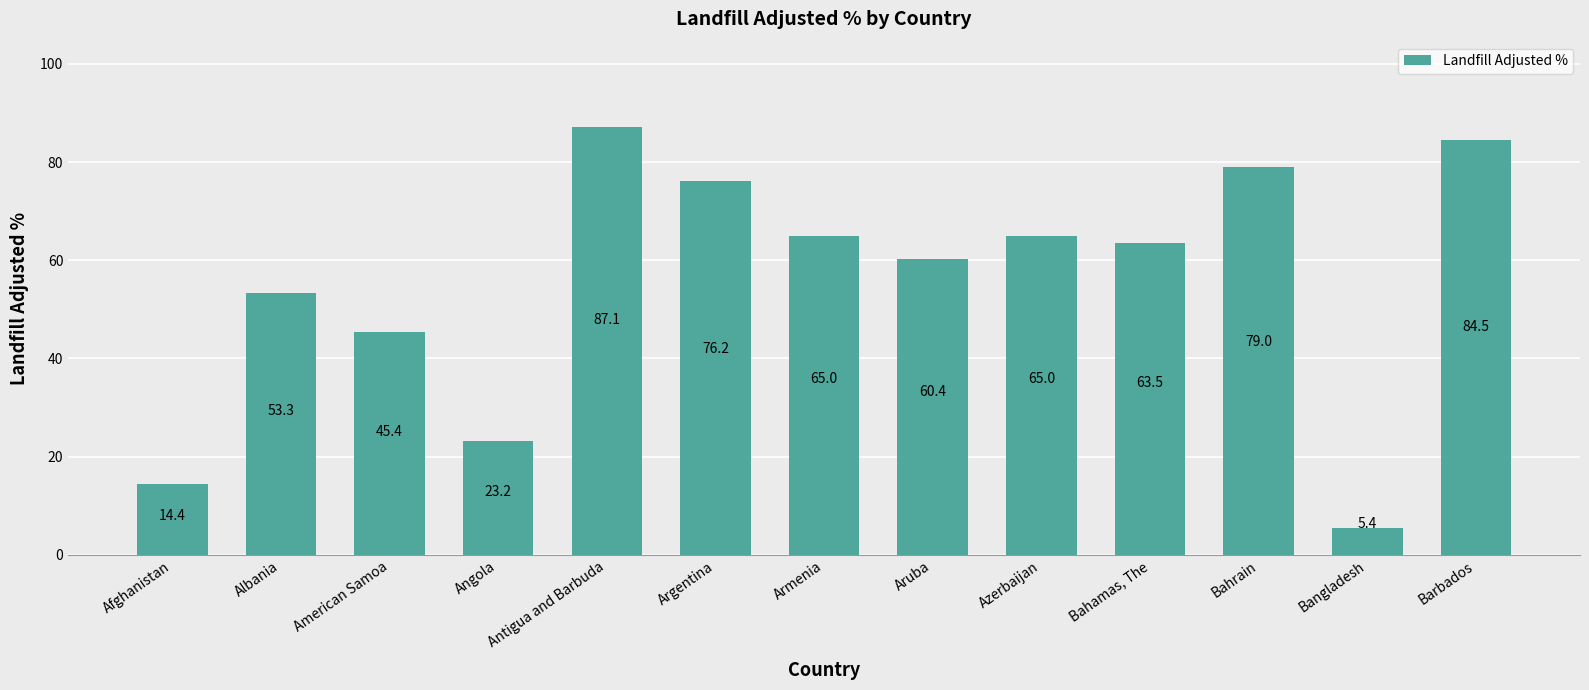

Is it true that the value at Bahamas, The is 63.5?

True